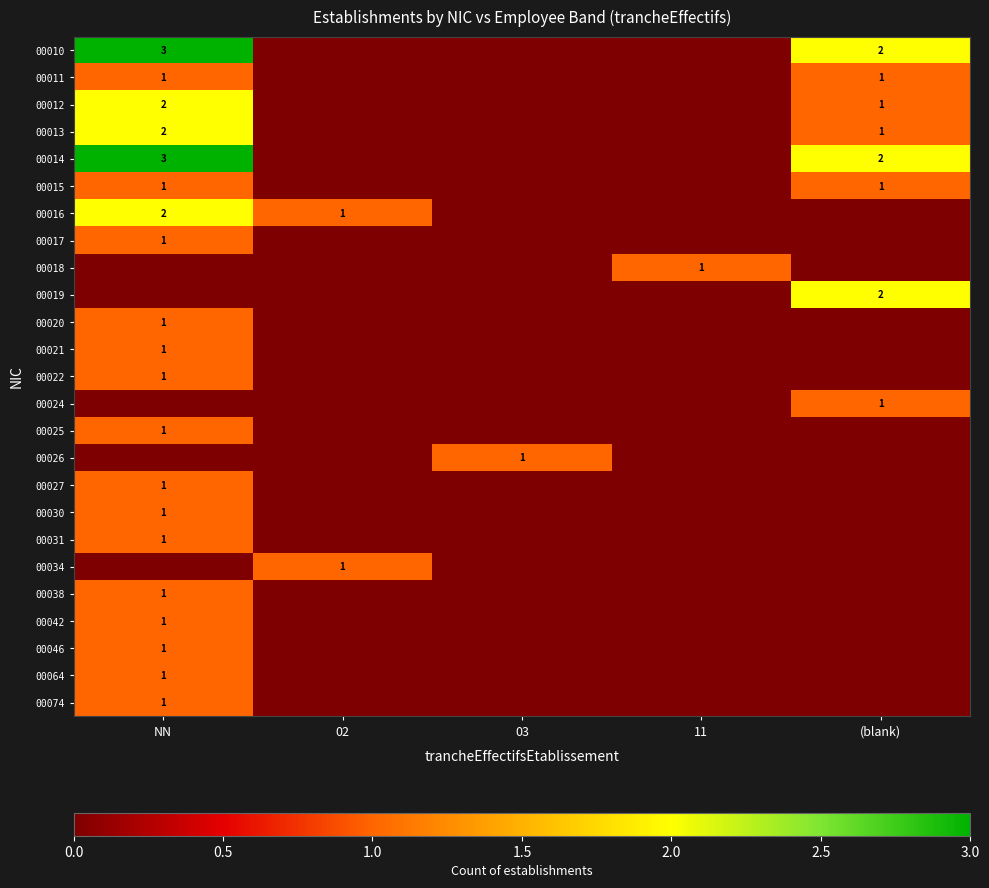

The 00016 series shows 4 at NN. True or false?

False